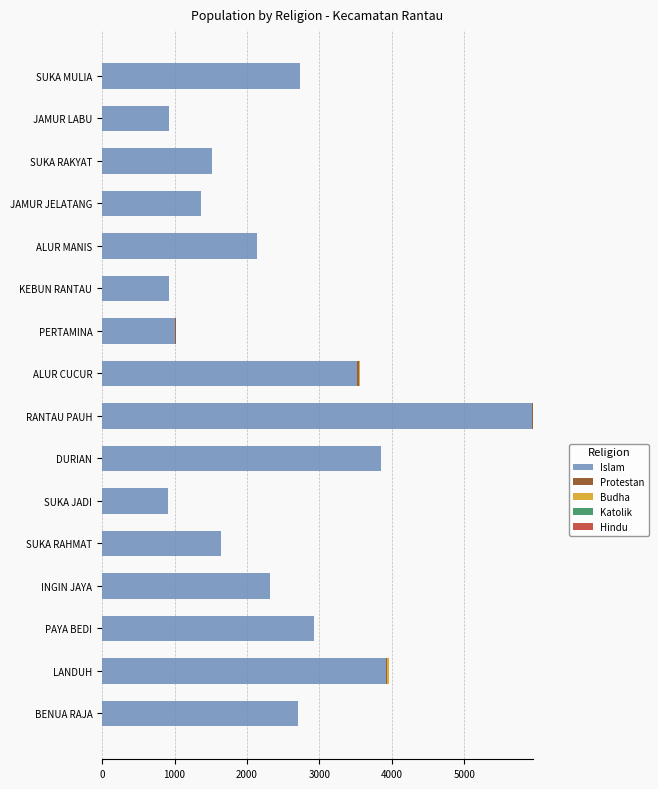

At which category is the sum across all series the highest?

RANTAU PAUH